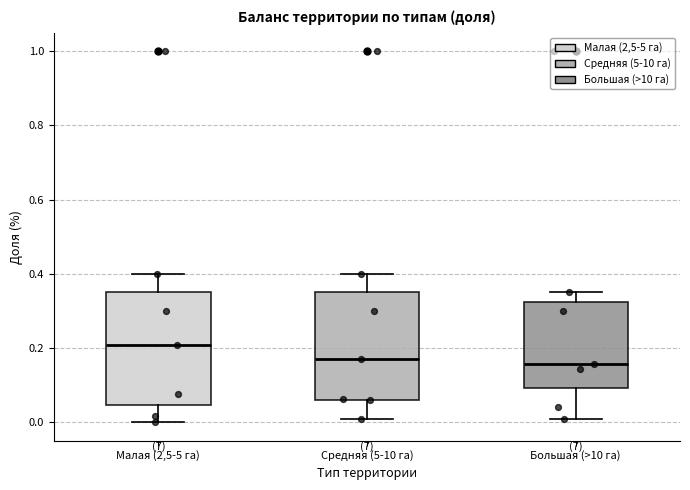

Reading left to right, transcribe this box plot: for each box, give where its median line is, the range the box spans, and where its two whiskers end, as read against the y-axis. The values are not printed on the chart, so give them approximately, as read against the axis.

Малая (2,5-5 га): median 0.20, box 0.04 to 0.36, whiskers 0.00 to 0.40
Средняя (5-10 га): median 0.18, box 0.06 to 0.36, whiskers 0.02 to 0.40
Большая (>10 га): median 0.16, box 0.10 to 0.32, whiskers 0.02 to 0.36